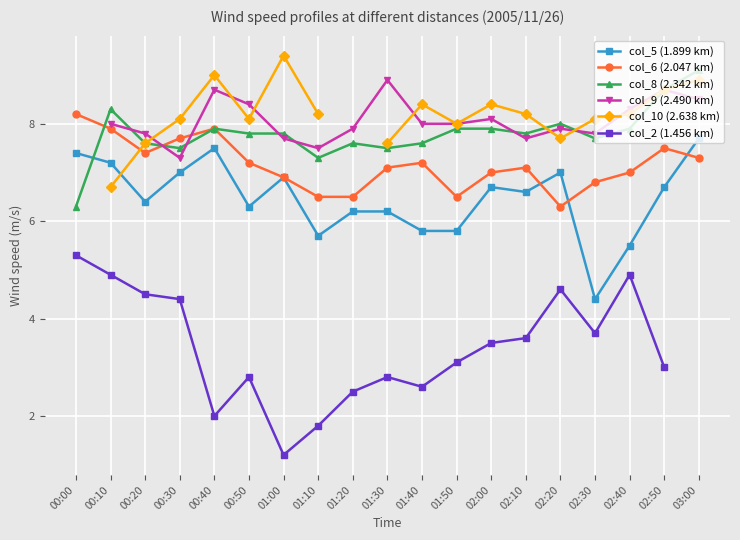

What are all the series names shown in the legend?

col_5 (1.899 km), col_6 (2.047 km), col_8 (2.342 km), col_9 (2.490 km), col_10 (2.638 km), col_2 (1.456 km)